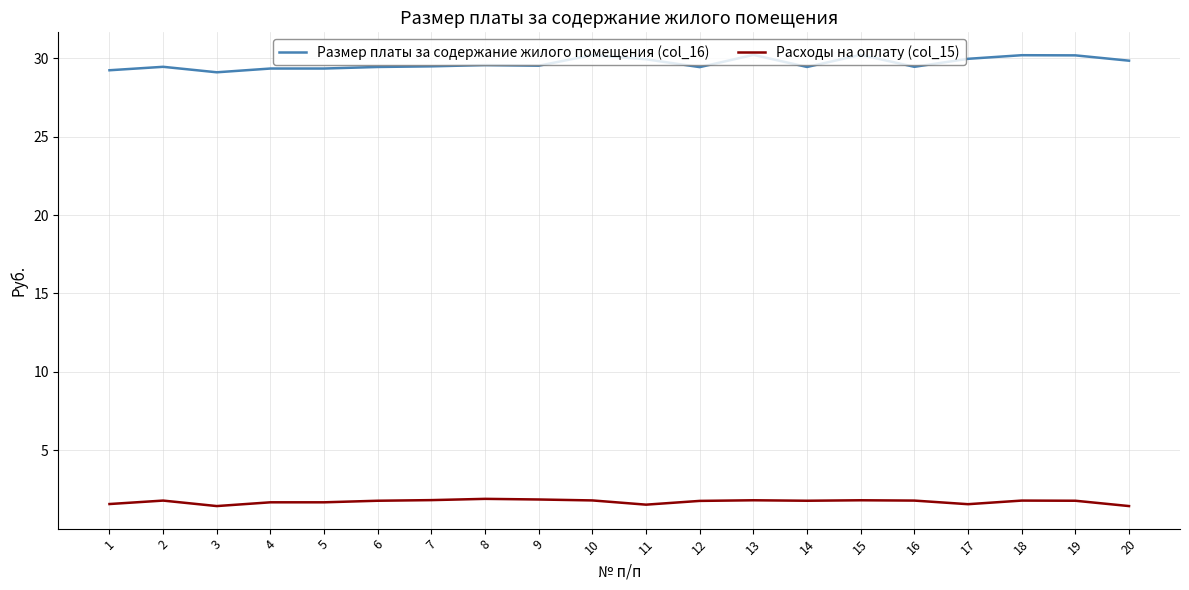

Rank the series by their maximum value, from highest to lowest.

Размер платы за содержание жилого помещения (col_16), Расходы на оплату (col_15)